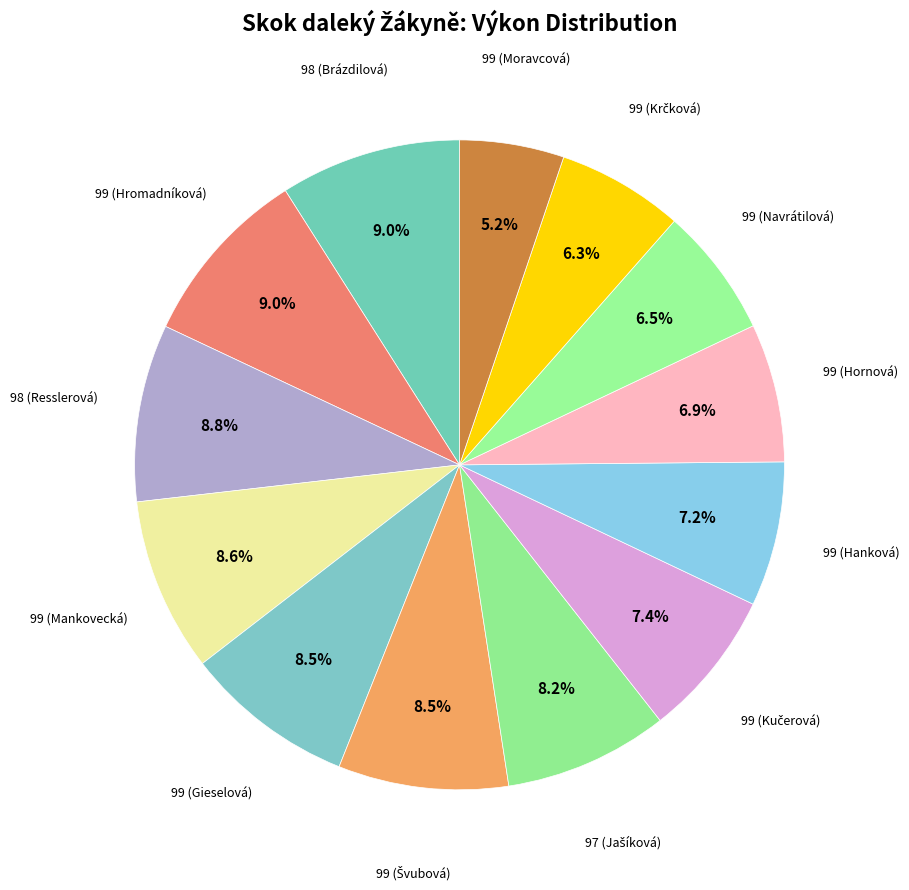

How many slices are in this pie chart?

13